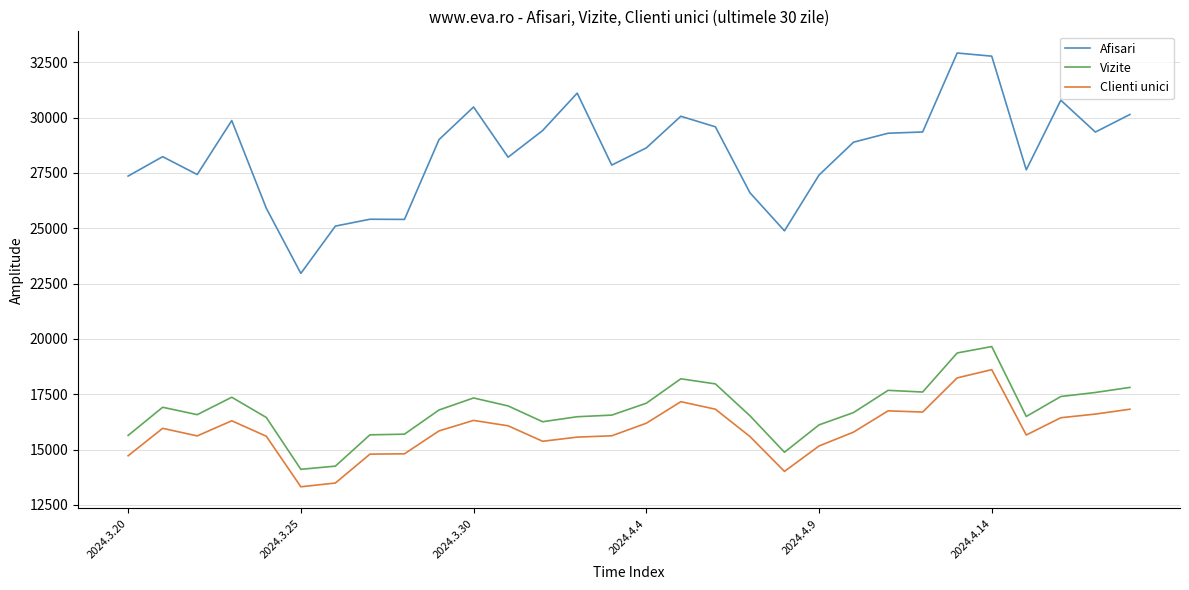

What is the difference between the maximum and minimum values in the Vizite series?

5547